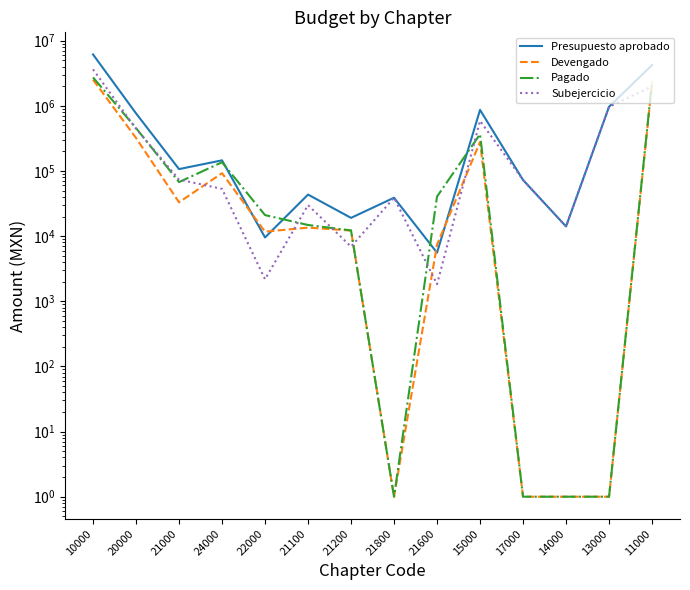

What is the total value across all series at 11000?

10836942.9